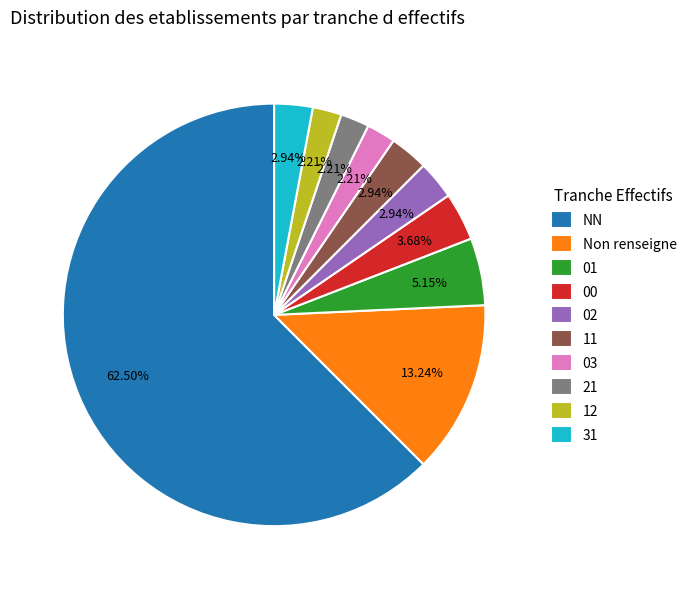

Which category accounts for the majority?

NN